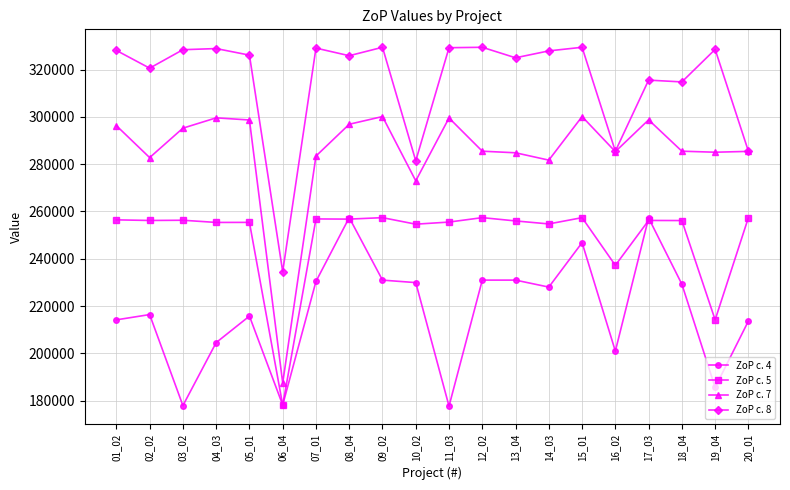

The ZoP c. 8 series shows 195612 at 01_02. True or false?

False